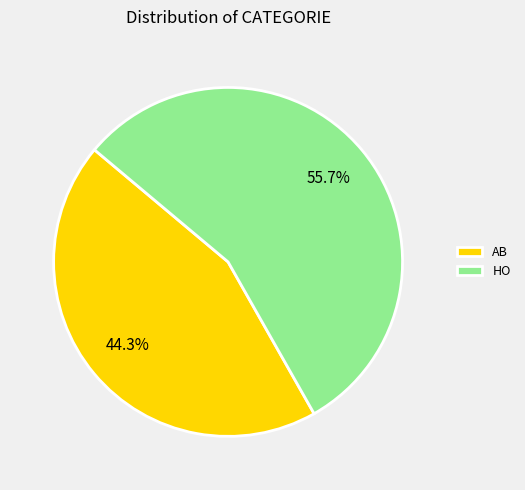

To the nearest percent, what is the difference between the largest and smallest slice percentages?

11%